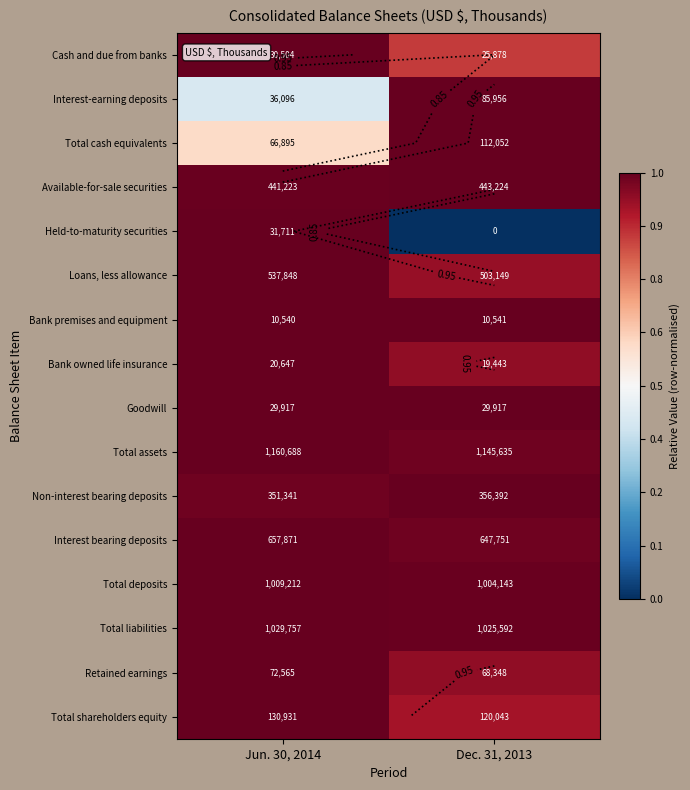

How many values in the Total assets series are below 1?

1